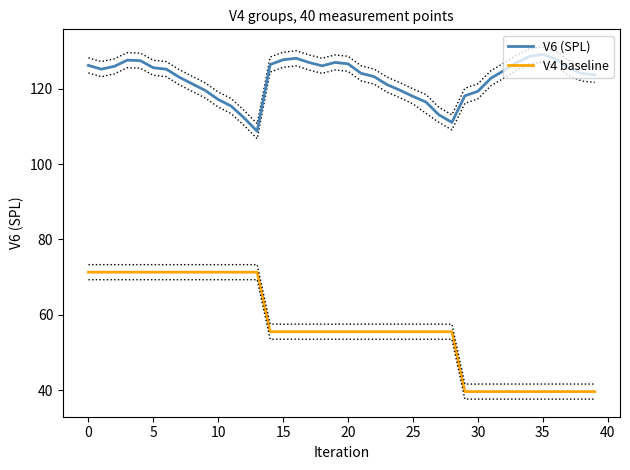

True or false: V4 baseline and V6 (SPL) intersect in this chart.

False